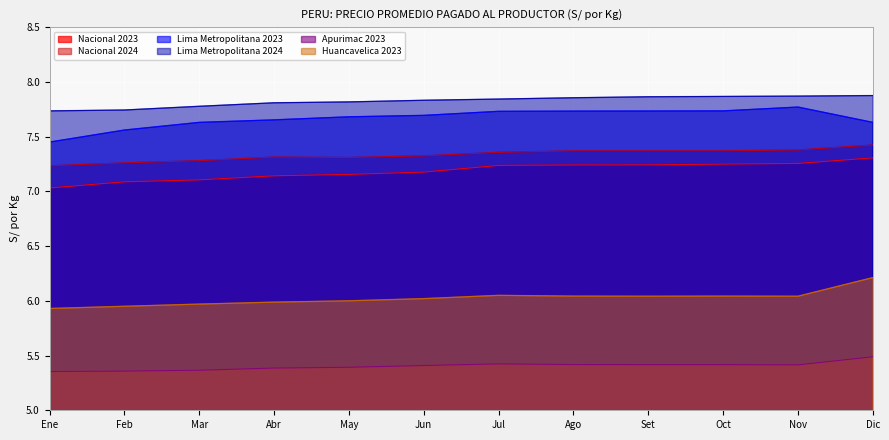

True or false: Lima Metropolitana 2023 has a value of 12.1 at Ene.

False